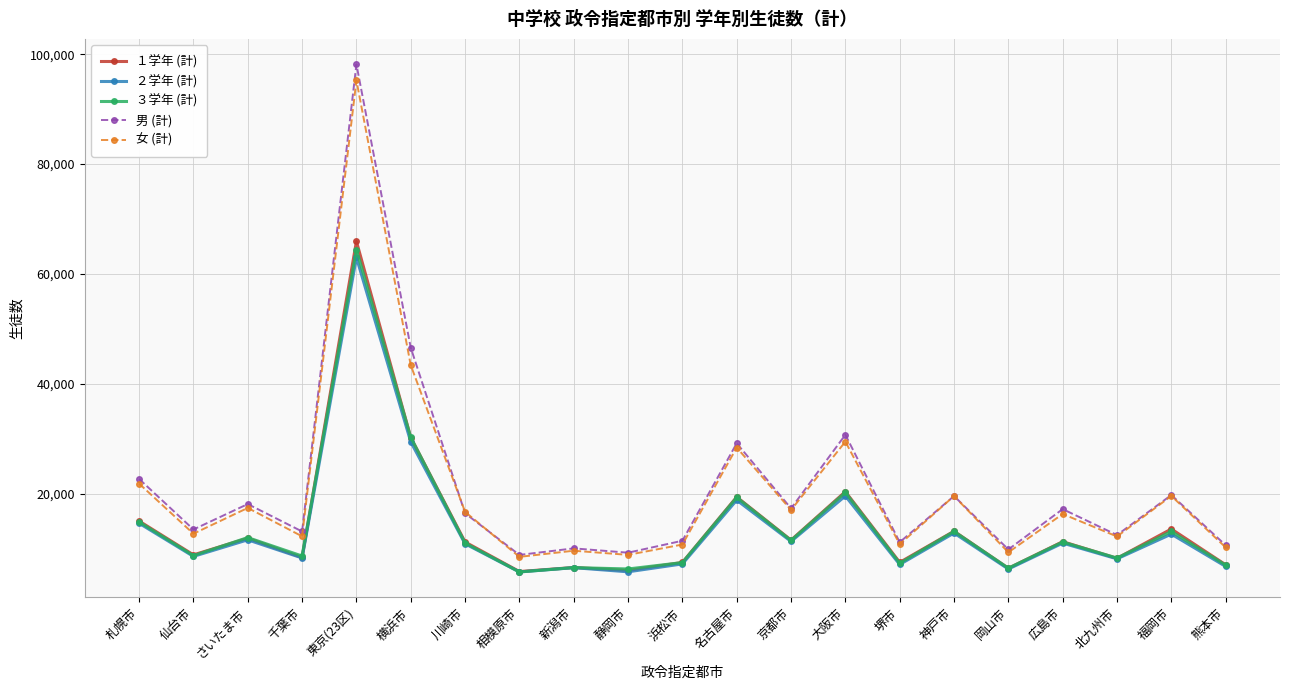

At which category is the sum across all series the highest?

東京(23区)